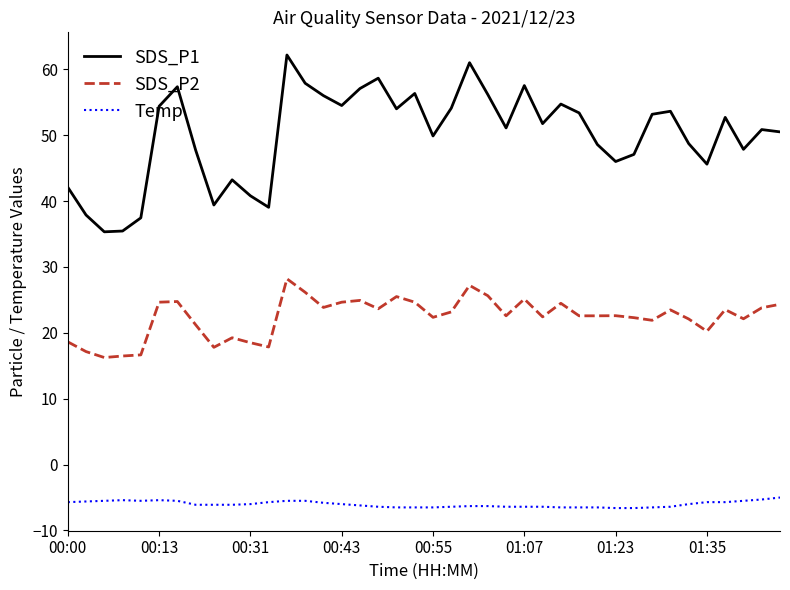

What is the smallest value displayed?

-6.6